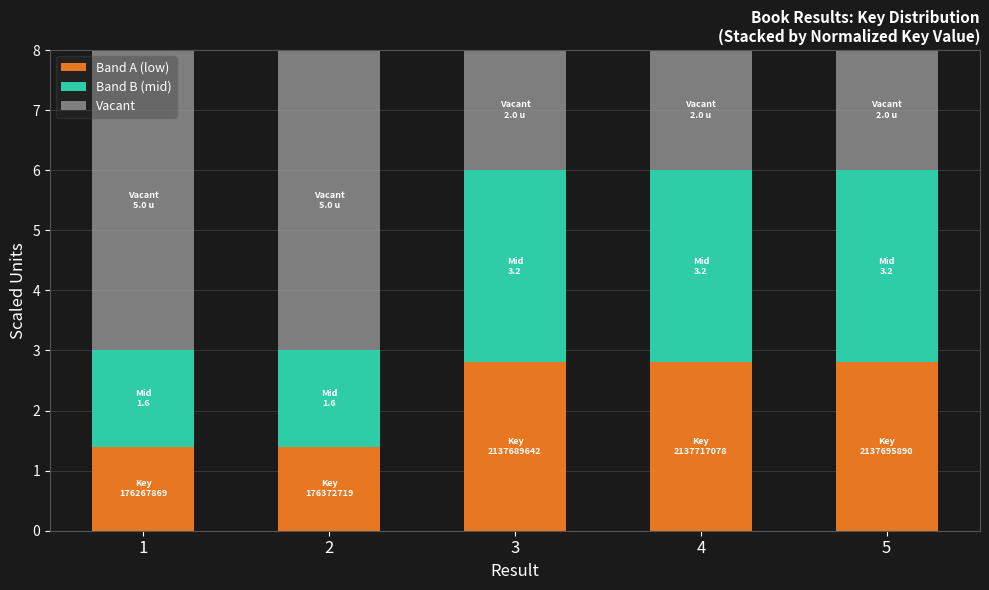

What is the highest value of the Band A (low) series?

2.8